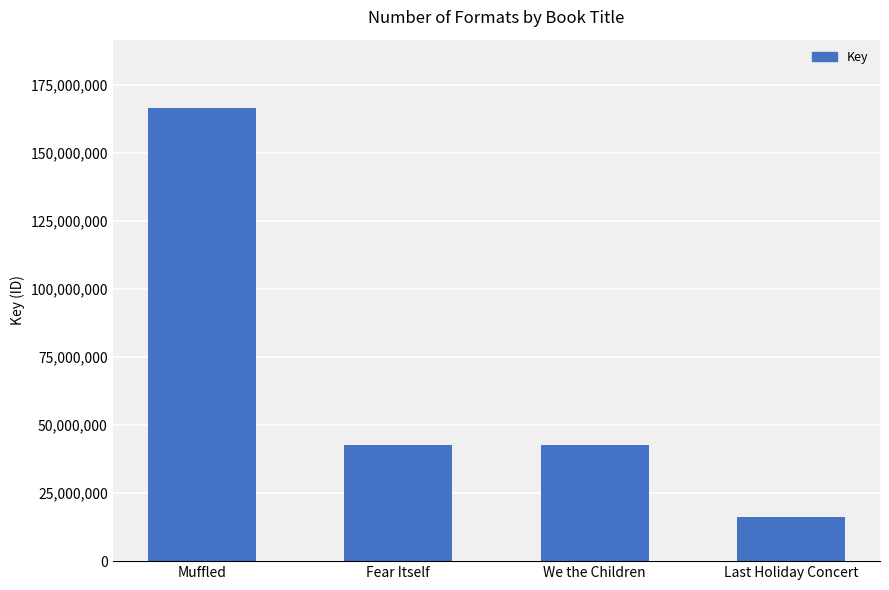

At which category does the chart reach its minimum across all series?

Last Holiday Concert